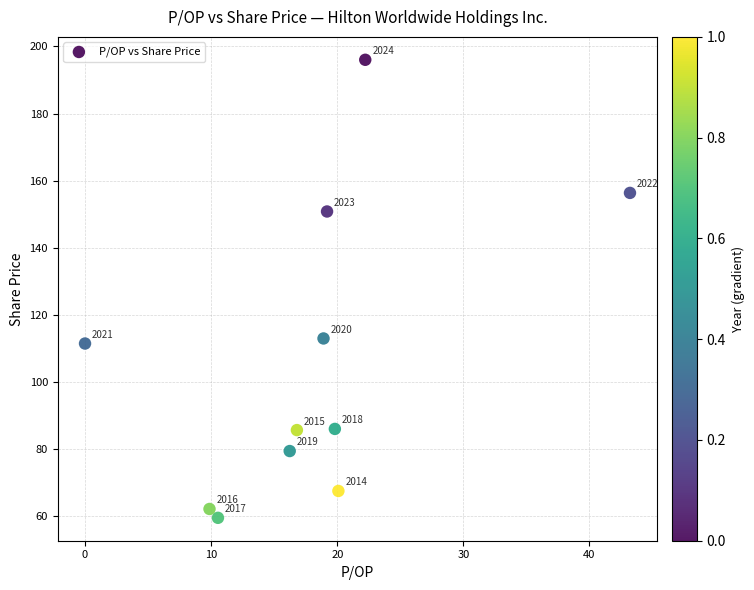

What Y value in the scatter plot is closest to 127?

112.9